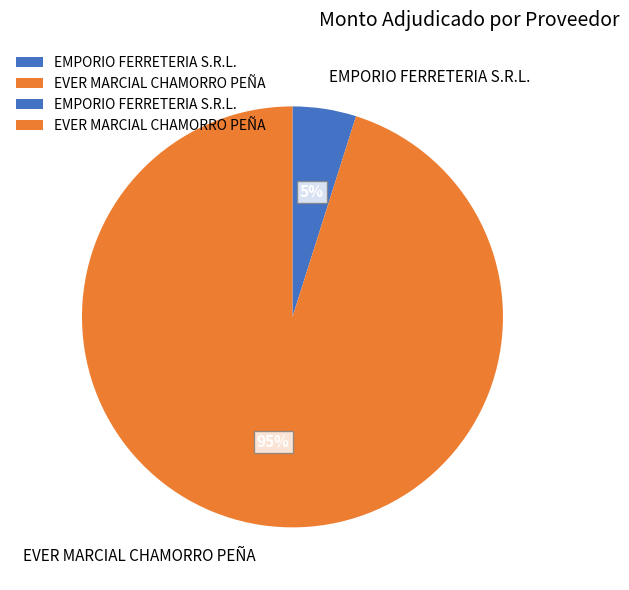

To the nearest percent, what is the difference between the largest and smallest slice percentages?

90%